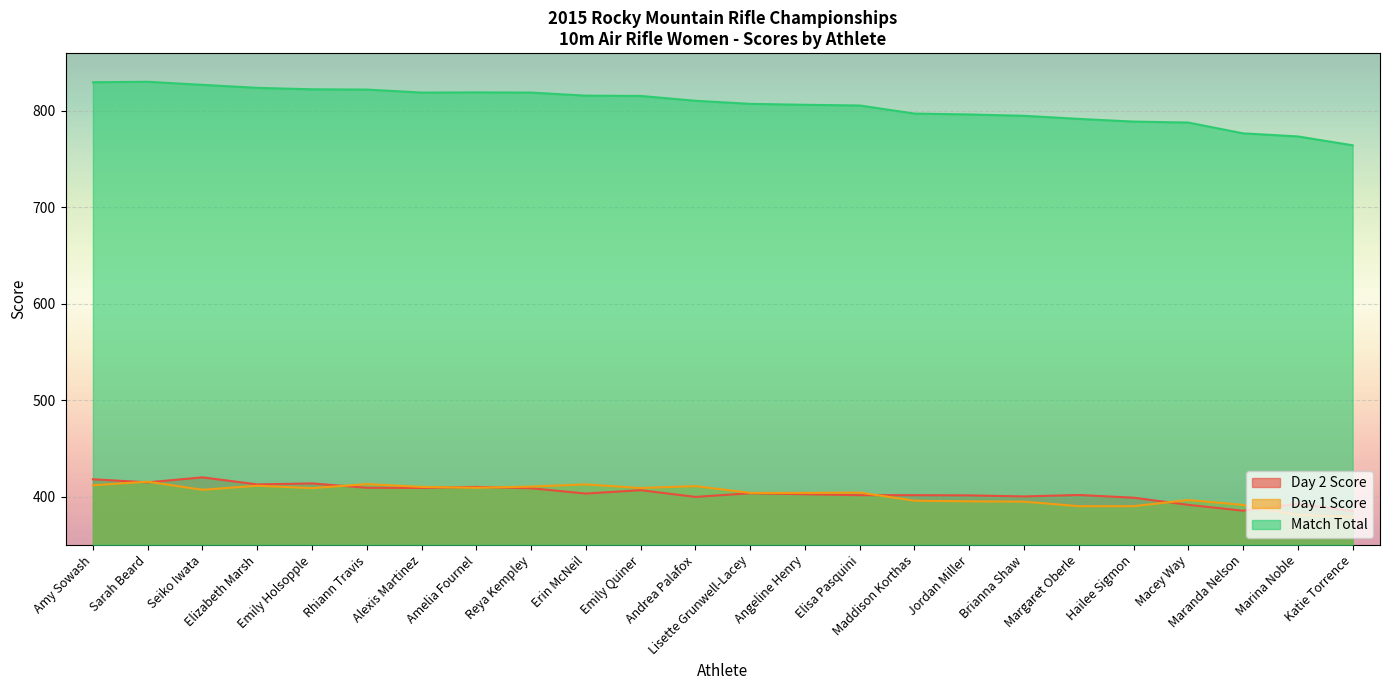

True or false: Day 2 Score and Day 1 Score intersect in this chart.

True